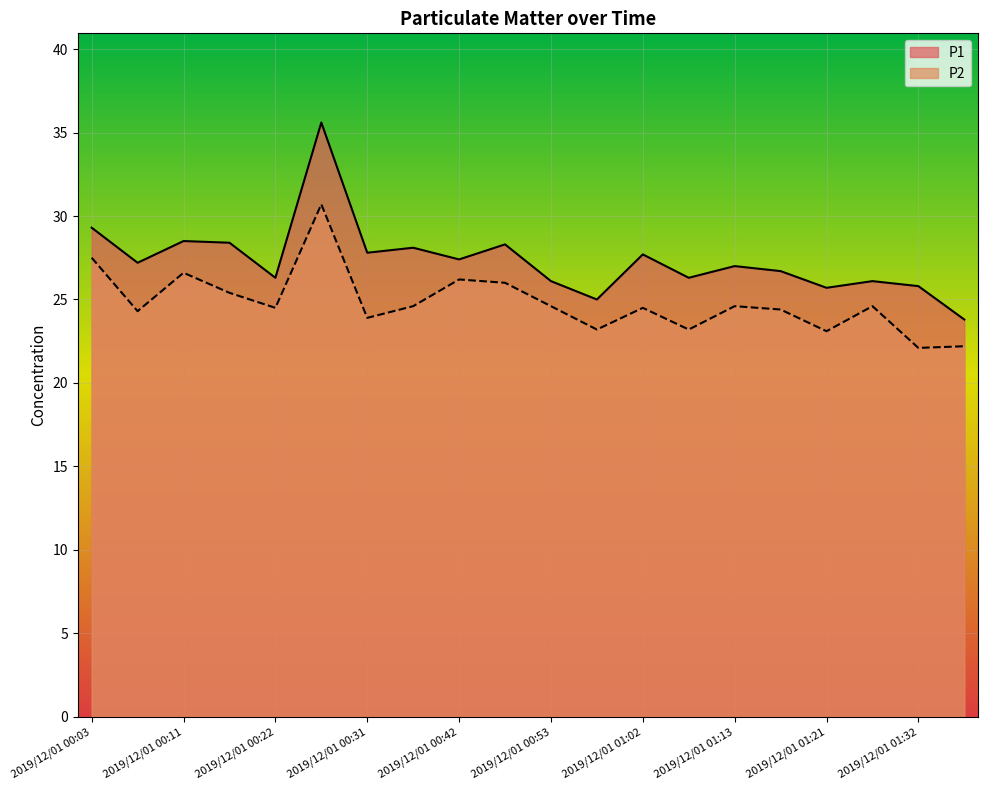

What is the difference between the maximum and second lowest values in the P1 series?

10.6